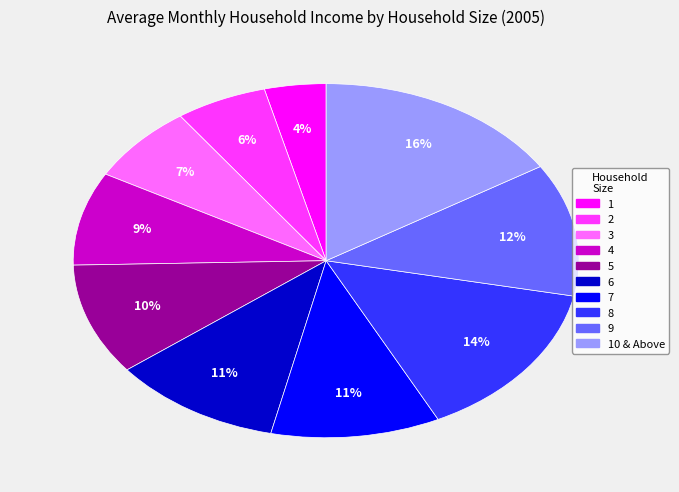

Is there a majority slice in this chart?

No